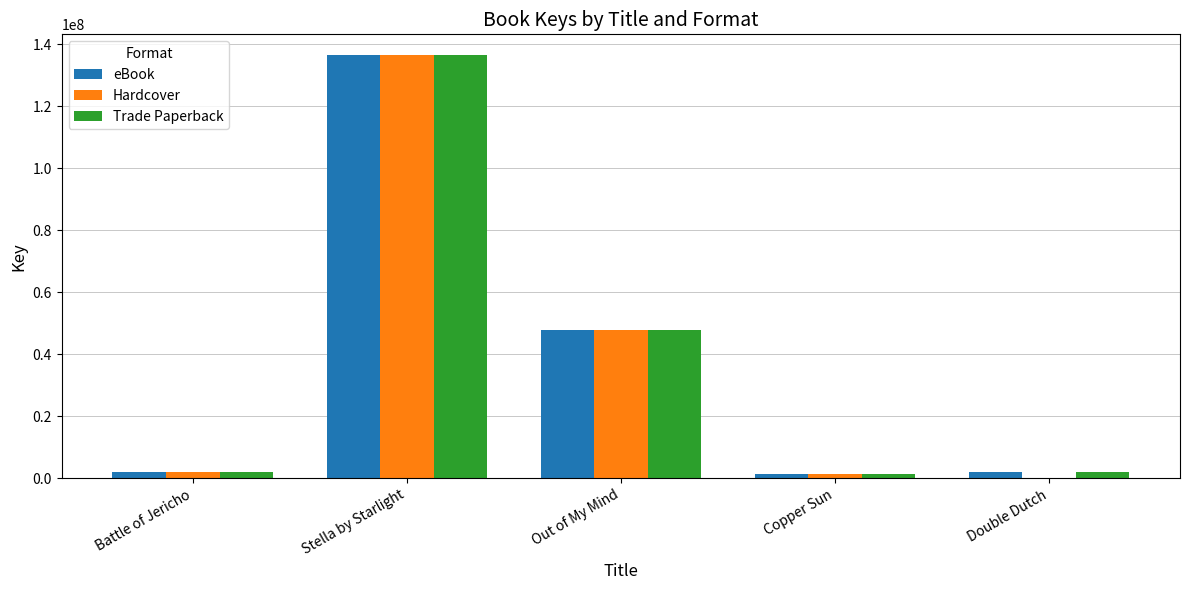

Where is Hardcover nearest to the value 68159738?

Out of My Mind